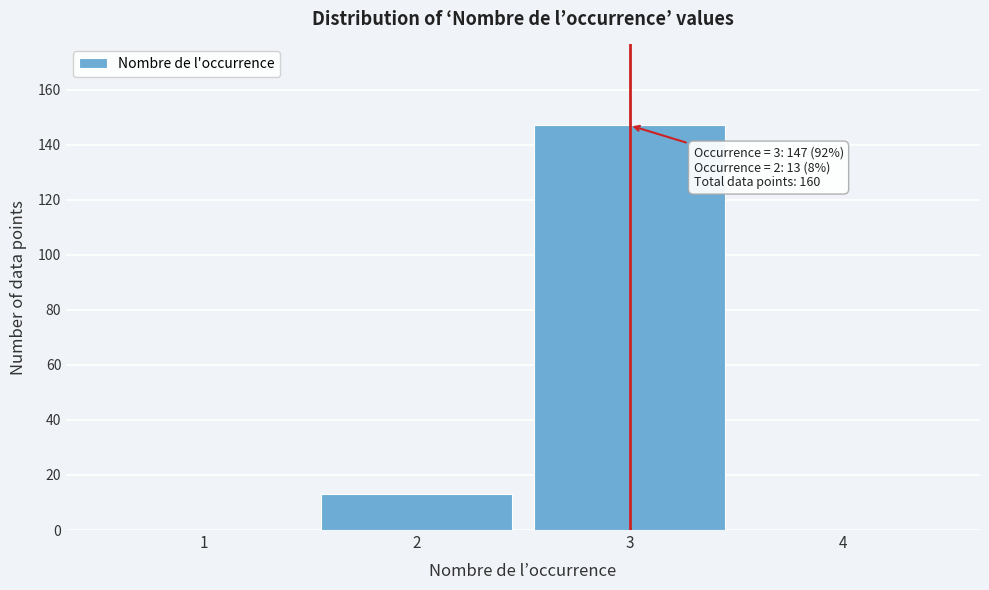

Reading right to left, what are all the values shown in this chart?

4=0	3=147	2=13	1=0